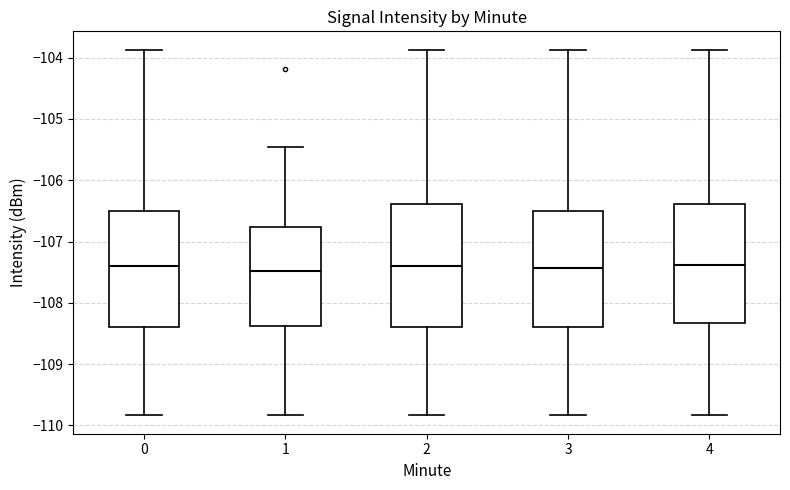

Reading left to right, read every box against the y-axis: the position of its median line, the range the box covers, and the ends of its whiskers. The values are not printed on the chart, so give them approximately, as read against the axis.

0: median -107.4, box -108.4 to -106.5, whiskers -109.8 to -103.9
1: median -107.5, box -108.4 to -106.8, whiskers -109.8 to -105.5
2: median -107.4, box -108.4 to -106.4, whiskers -109.8 to -103.9
3: median -107.4, box -108.4 to -106.5, whiskers -109.8 to -103.9
4: median -107.4, box -108.3 to -106.4, whiskers -109.8 to -103.9